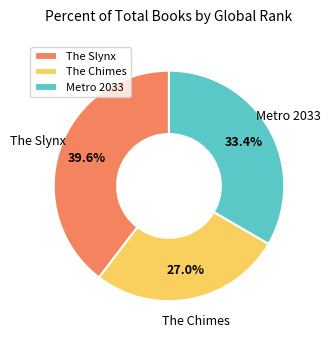

What percentage is the The Chimes slice, to the nearest percent?

27%